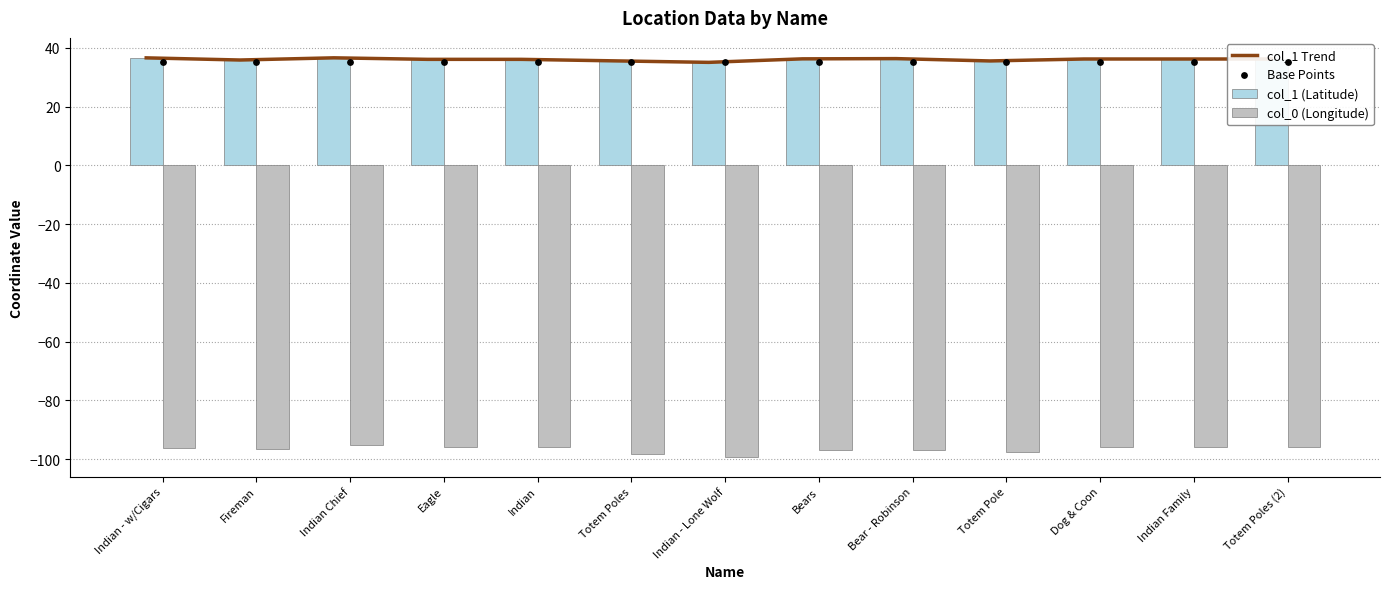

What are all the series names shown in the legend?

col_1 Trend, col_1 (Latitude), col_0 (Longitude), Base Points